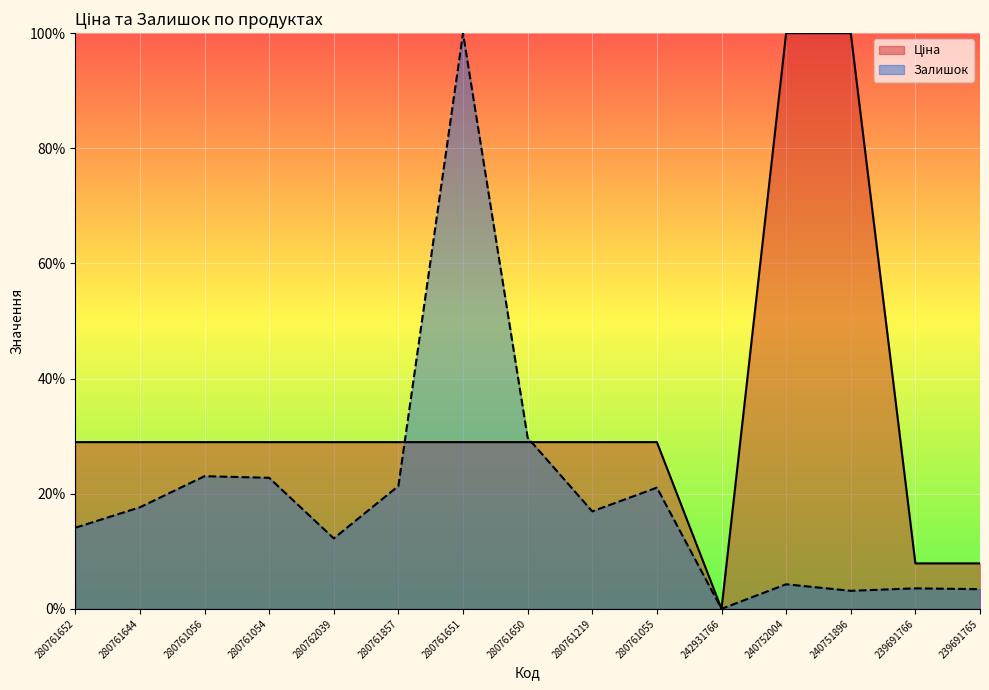

The Ціна series shows 29.0 at 280761652. True or false?

True